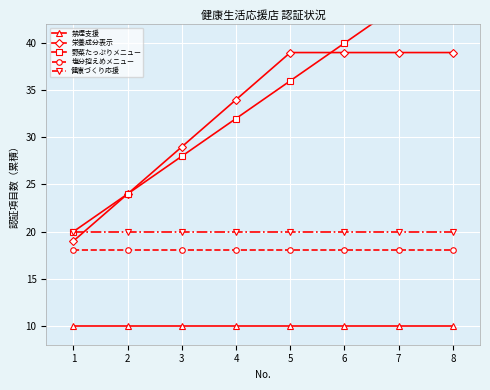

The 野菜たっぷりメニュー series shows 40 at 6. True or false?

True